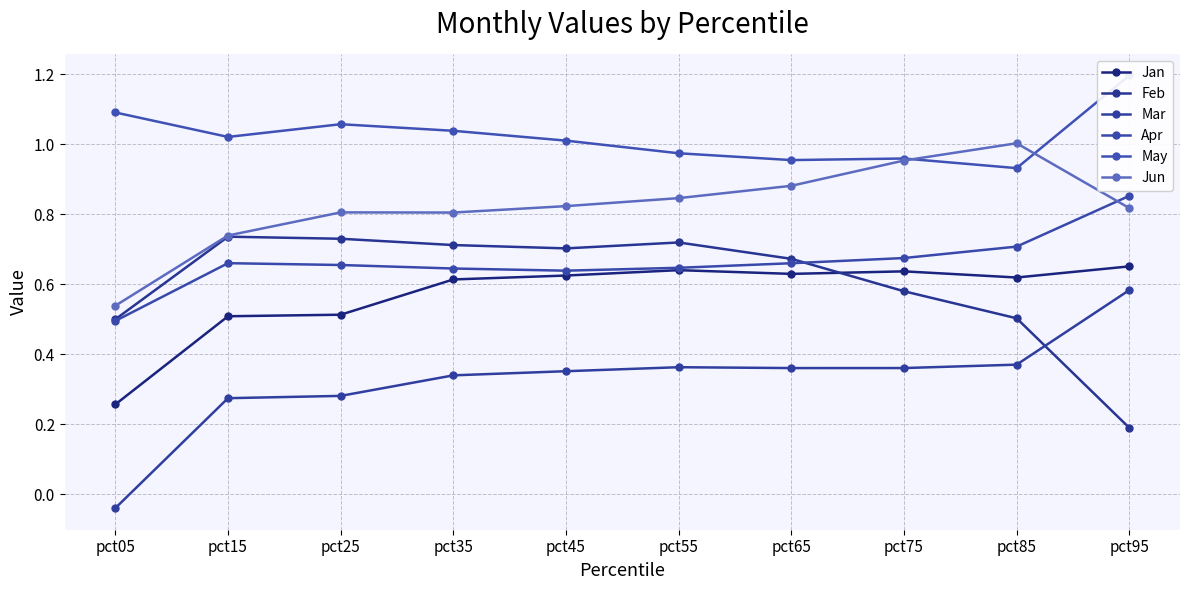

True or false: May and Apr intersect in this chart.

False